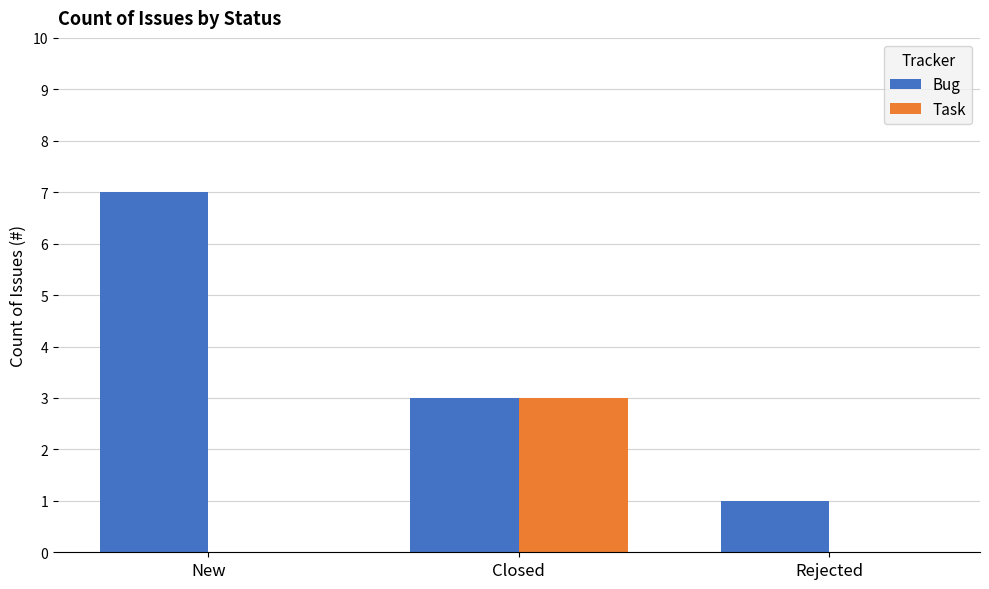

True or false: Task has a value of -1 at Rejected.

False